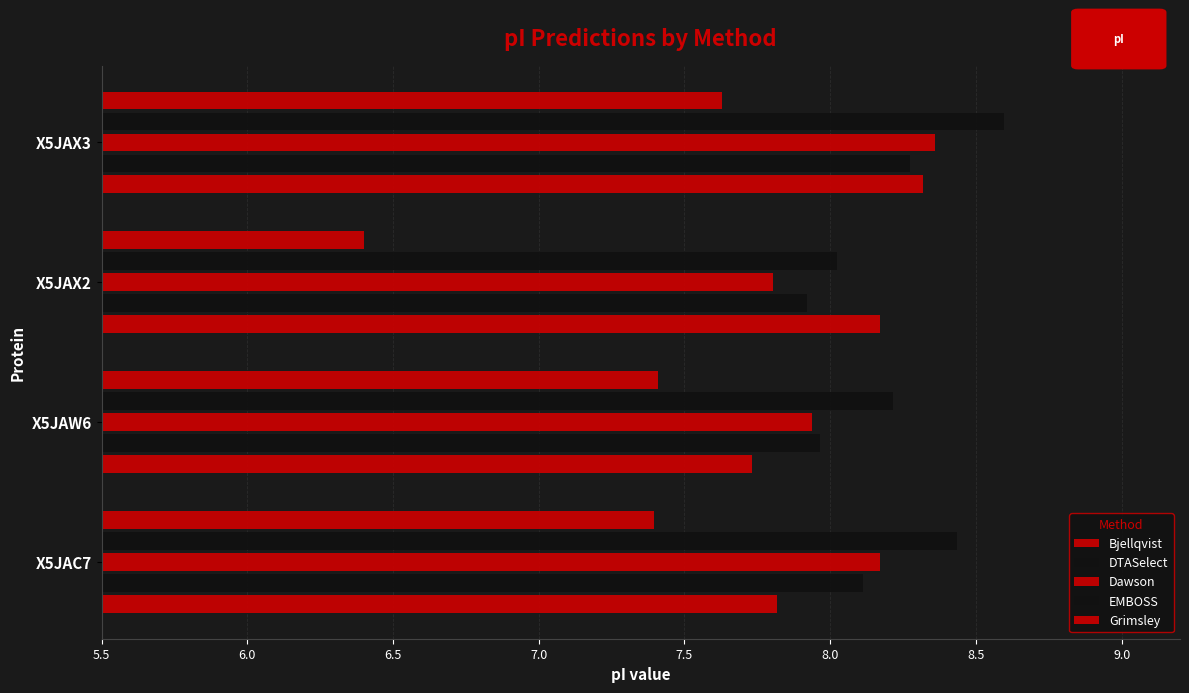

List the series in order of their peak value, highest first.

EMBOSS, Dawson, Bjellqvist, DTASelect, Grimsley